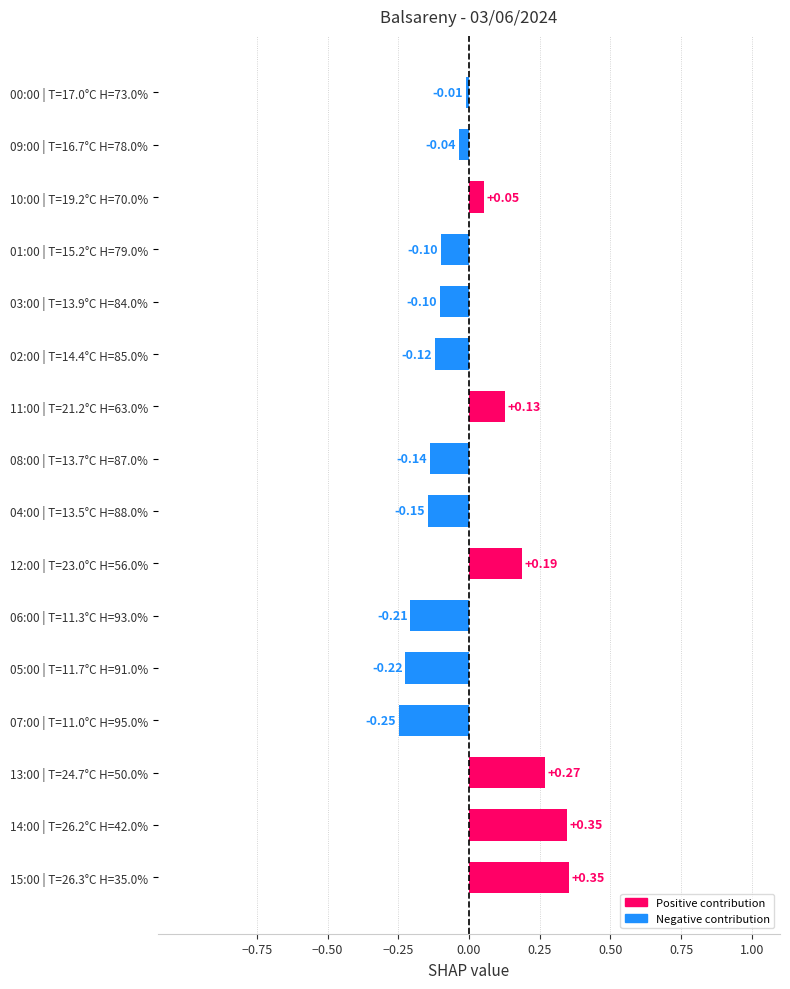

What is the difference between the second highest and minimum values?

0.6